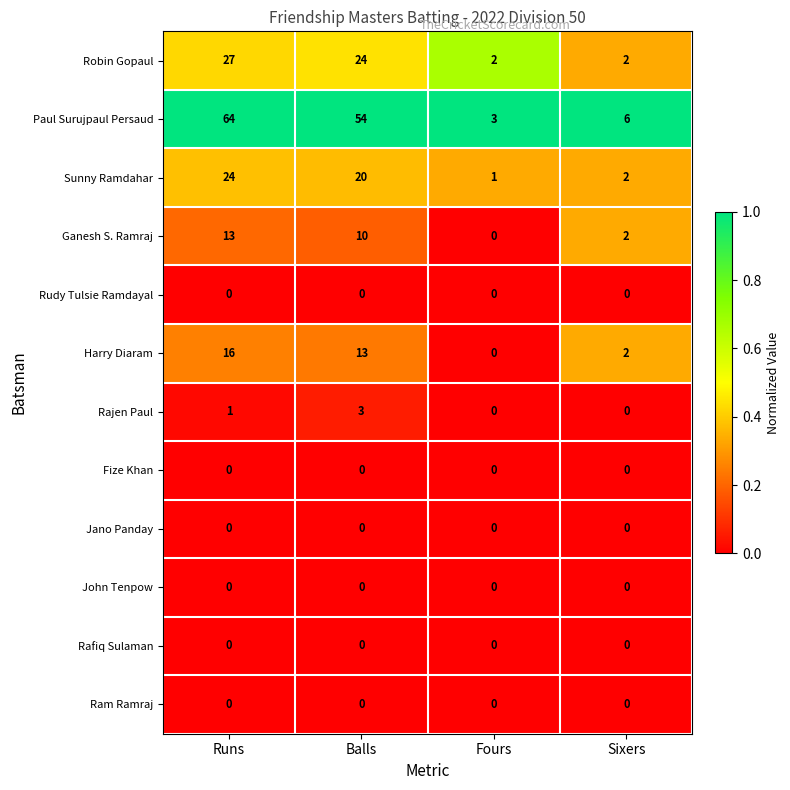

Which series has the largest total across all categories?

Paul Surujpaul Persaud